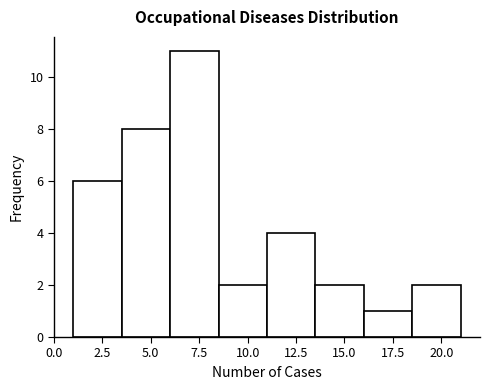

How tall is the bar that spans 16.0 to 18.5 on the x-axis? The values are not printed on the chart, so give them approximately, as read against the axis.

1